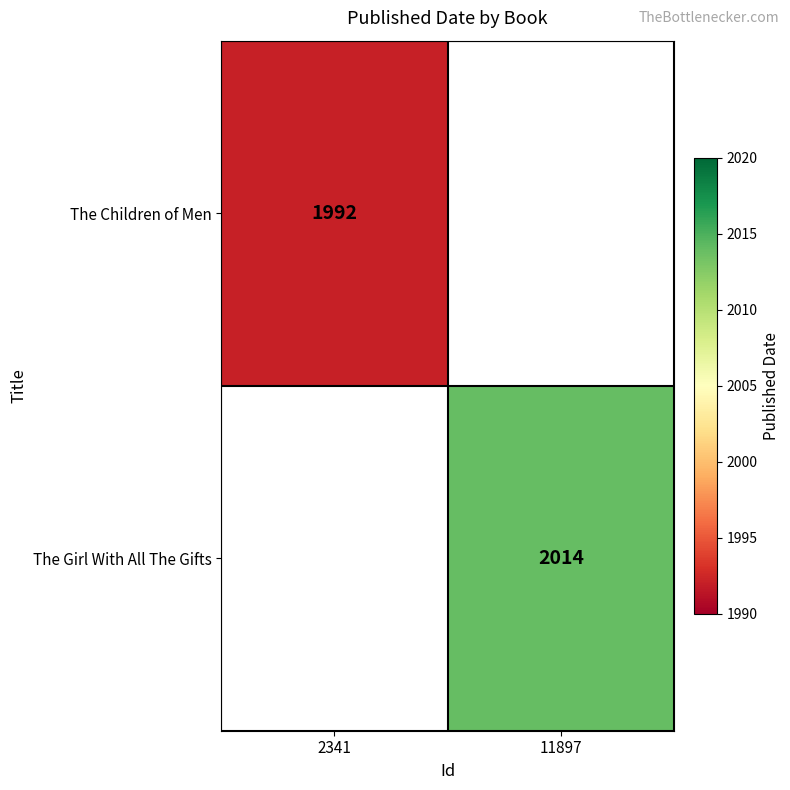

At how many categories does at least one series exceed 1992?

1